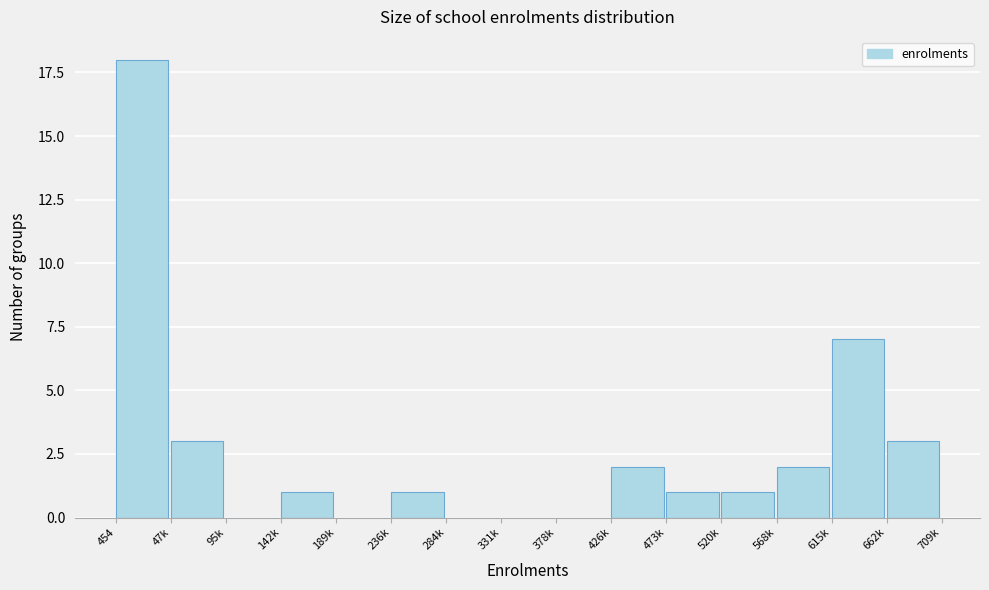

Reading left to right, list all the values displayed in this chart.

454=18	47k=3	95k=0	142k=1	189k=0	236k=1	284k=0	331k=0	378k=0	426k=2	473k=1	520k=1	568k=2	615k=7	662k=3